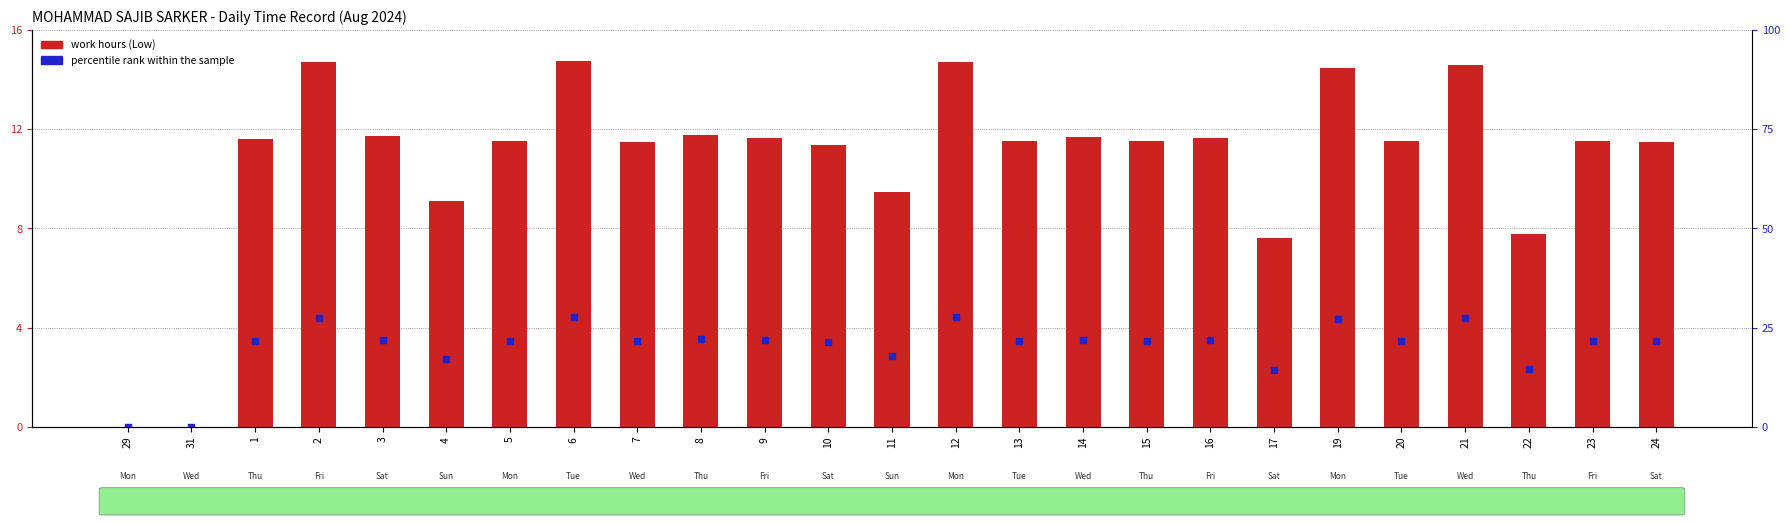

At how many categories does at least one series exceed 4?

23